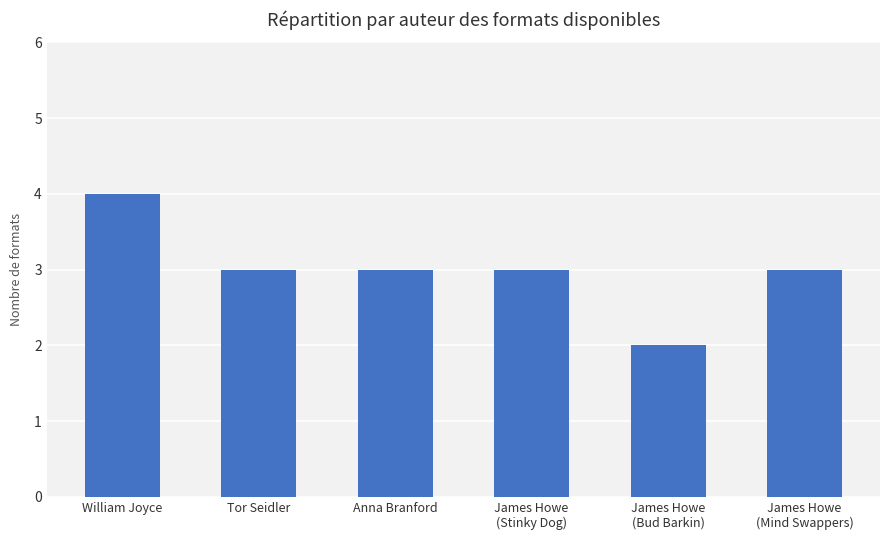

What is the label of the 4th bar from the left?

James Howe
(Stinky Dog)